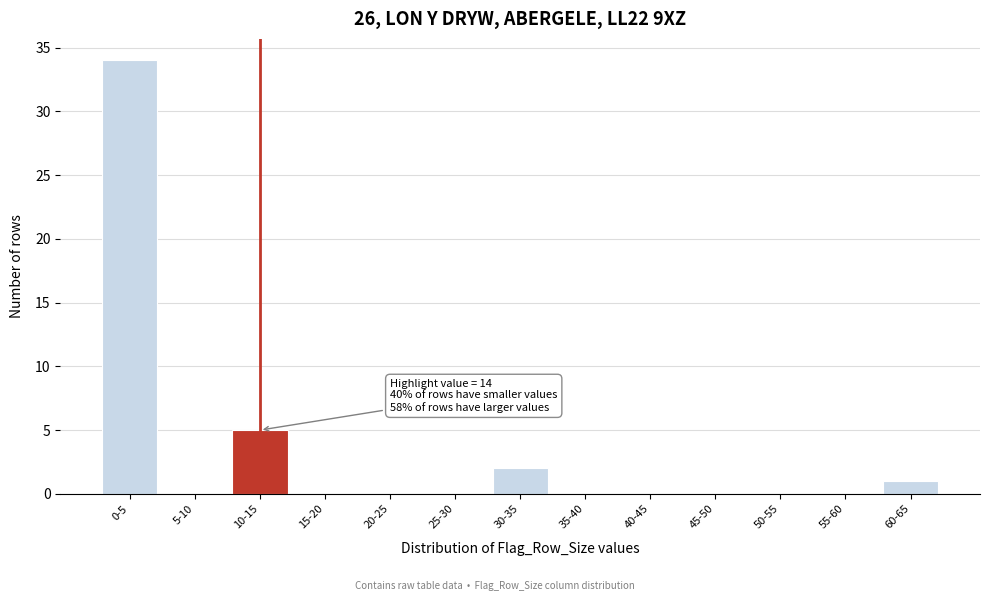

Reading left to right, what are all the values shown in this chart?

0-5=34	5-10=0	10-15=5	15-20=0	20-25=0	25-30=0	30-35=2	35-40=0	40-45=0	45-50=0	50-55=0	55-60=0	60-65=1